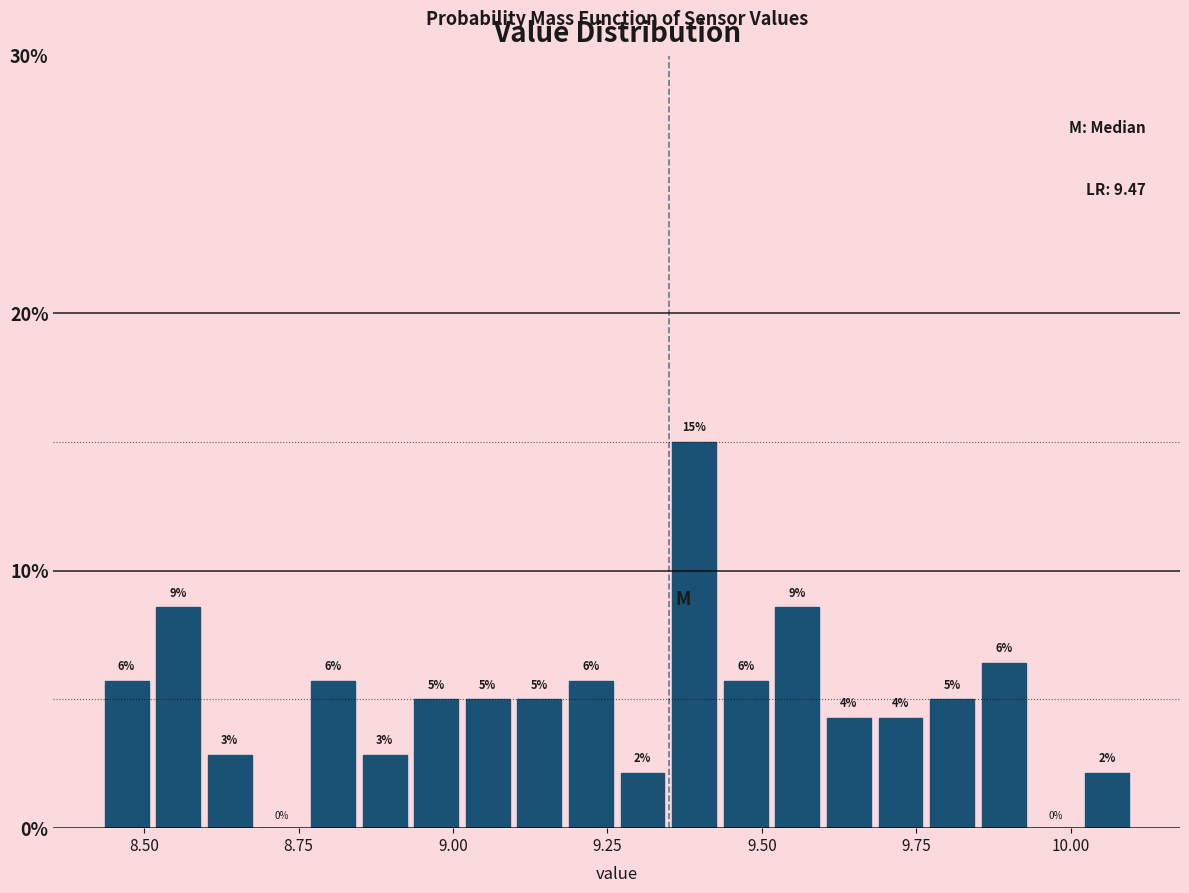

Around what value on the x-axis is the tallest bar? Give the approximate position of its centre, as read against the axis.

9.40